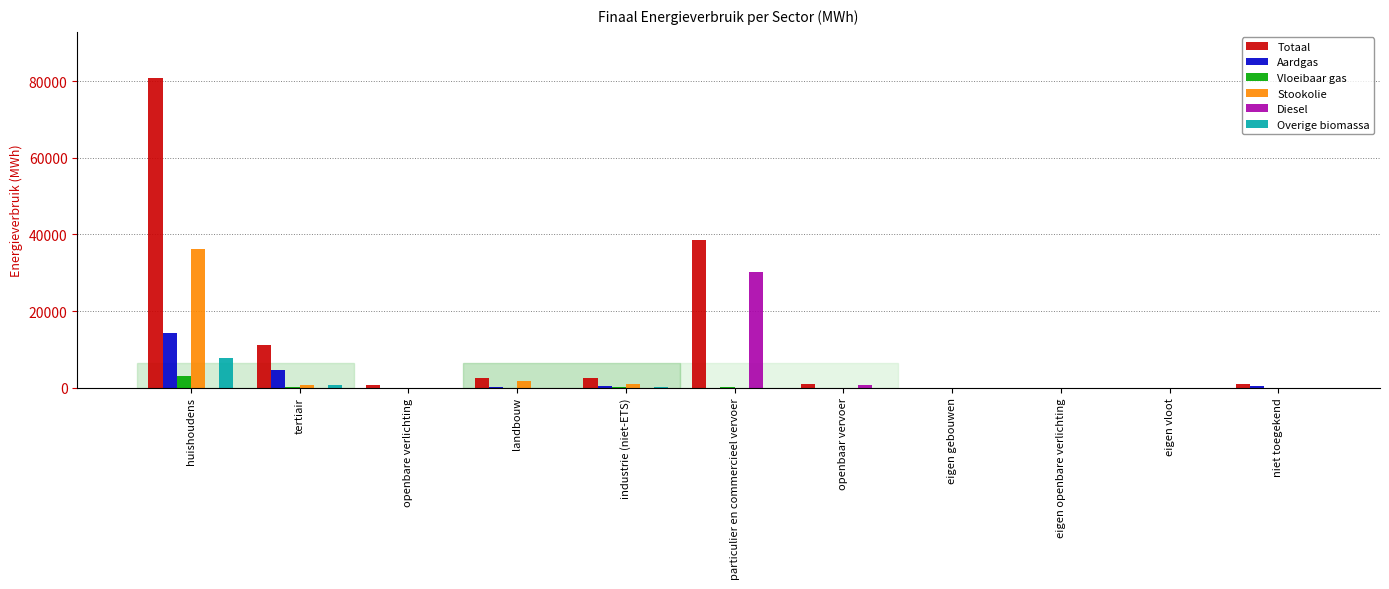

Are the bars grouped side by side (vs. stacked)?

Yes